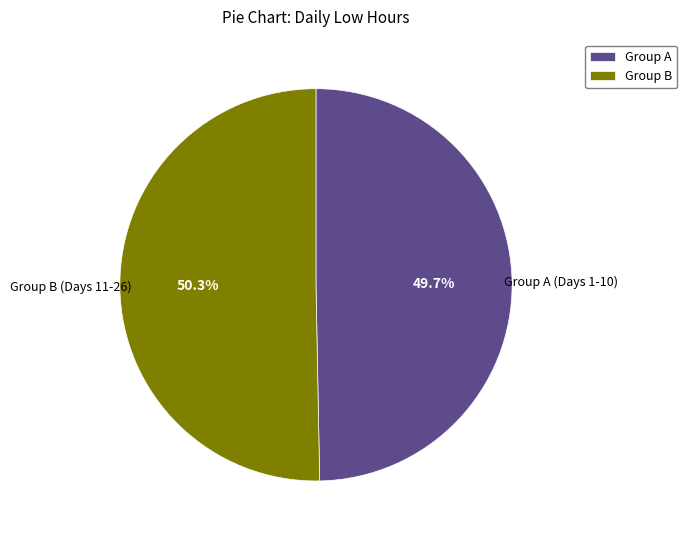

Rank the categories by value from highest to lowest.

Group B, Group A